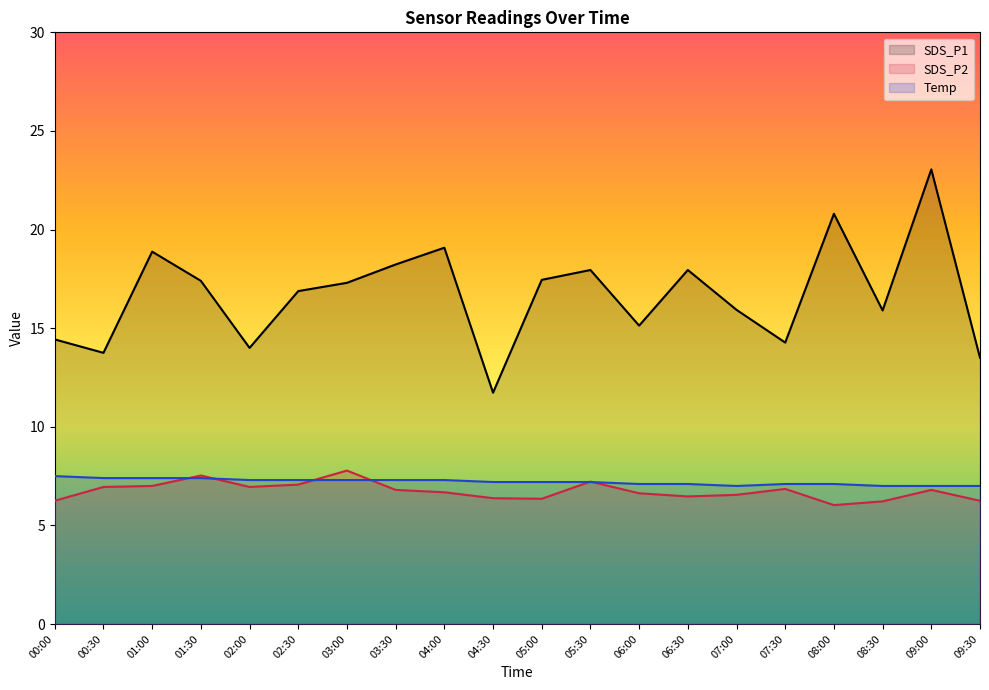

True or false: SDS_P1 and Temp intersect in this chart.

False